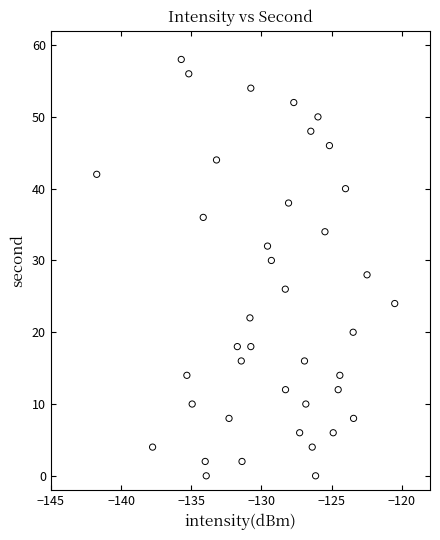

What is the range of Y values (max minus min)?

58